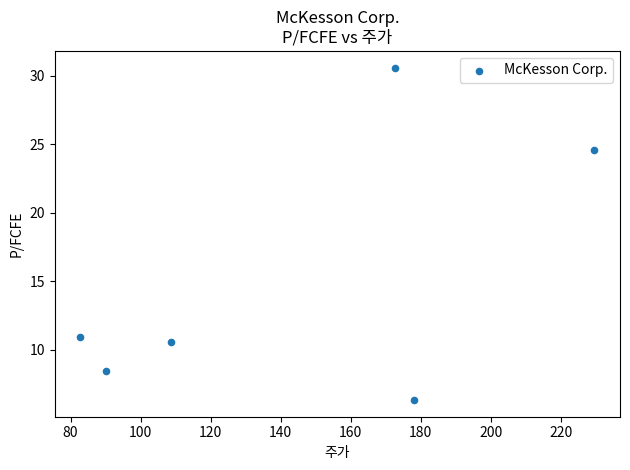

What is the average X value?

143.7